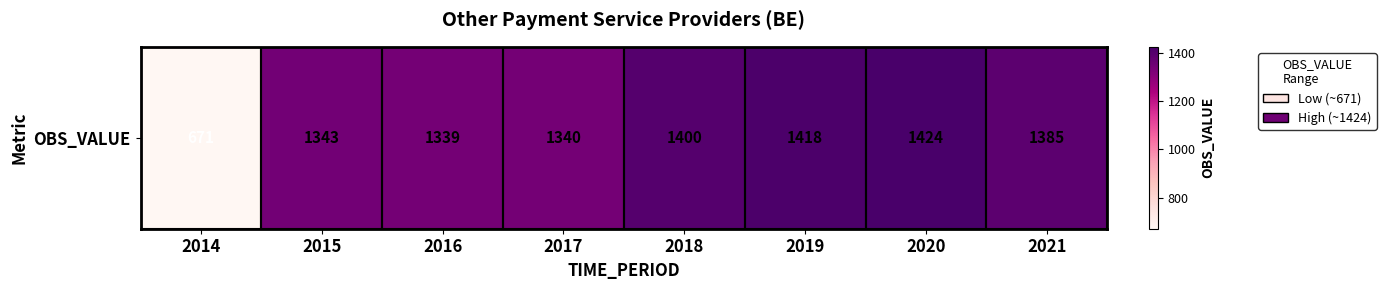

Which label corresponds to the smallest value in the chart?

2014